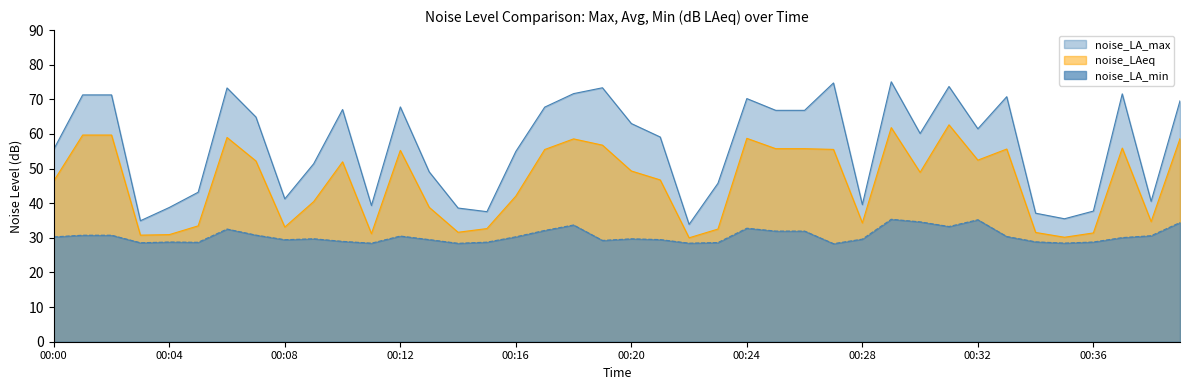

At how many categories does at least one series exceed 60?

21